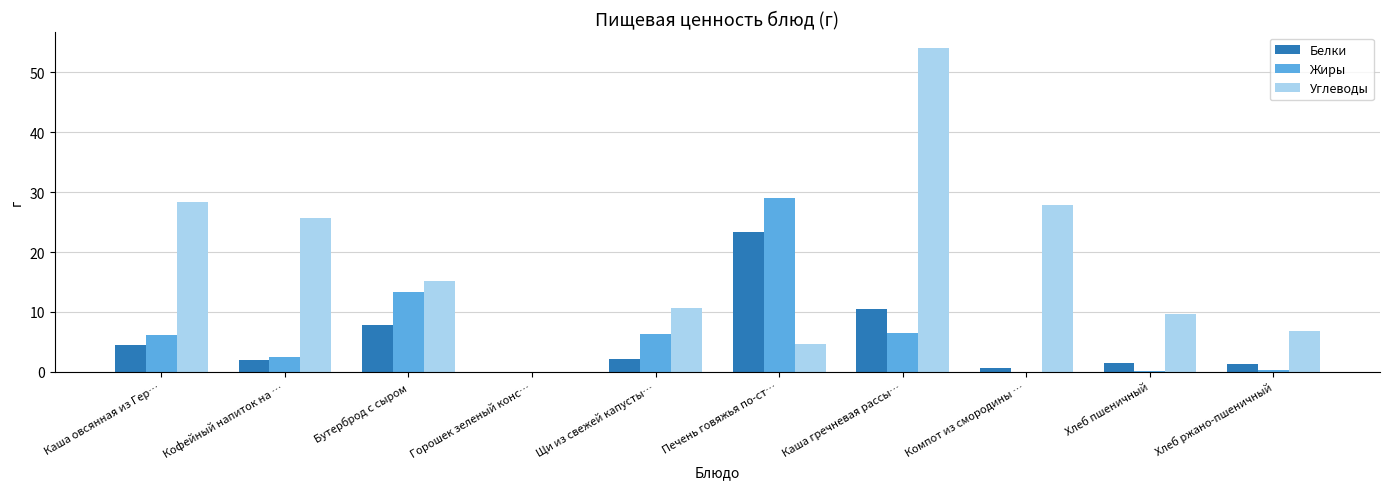

What is the approximate value of Жиры at Кофейный напиток на …?

2.4